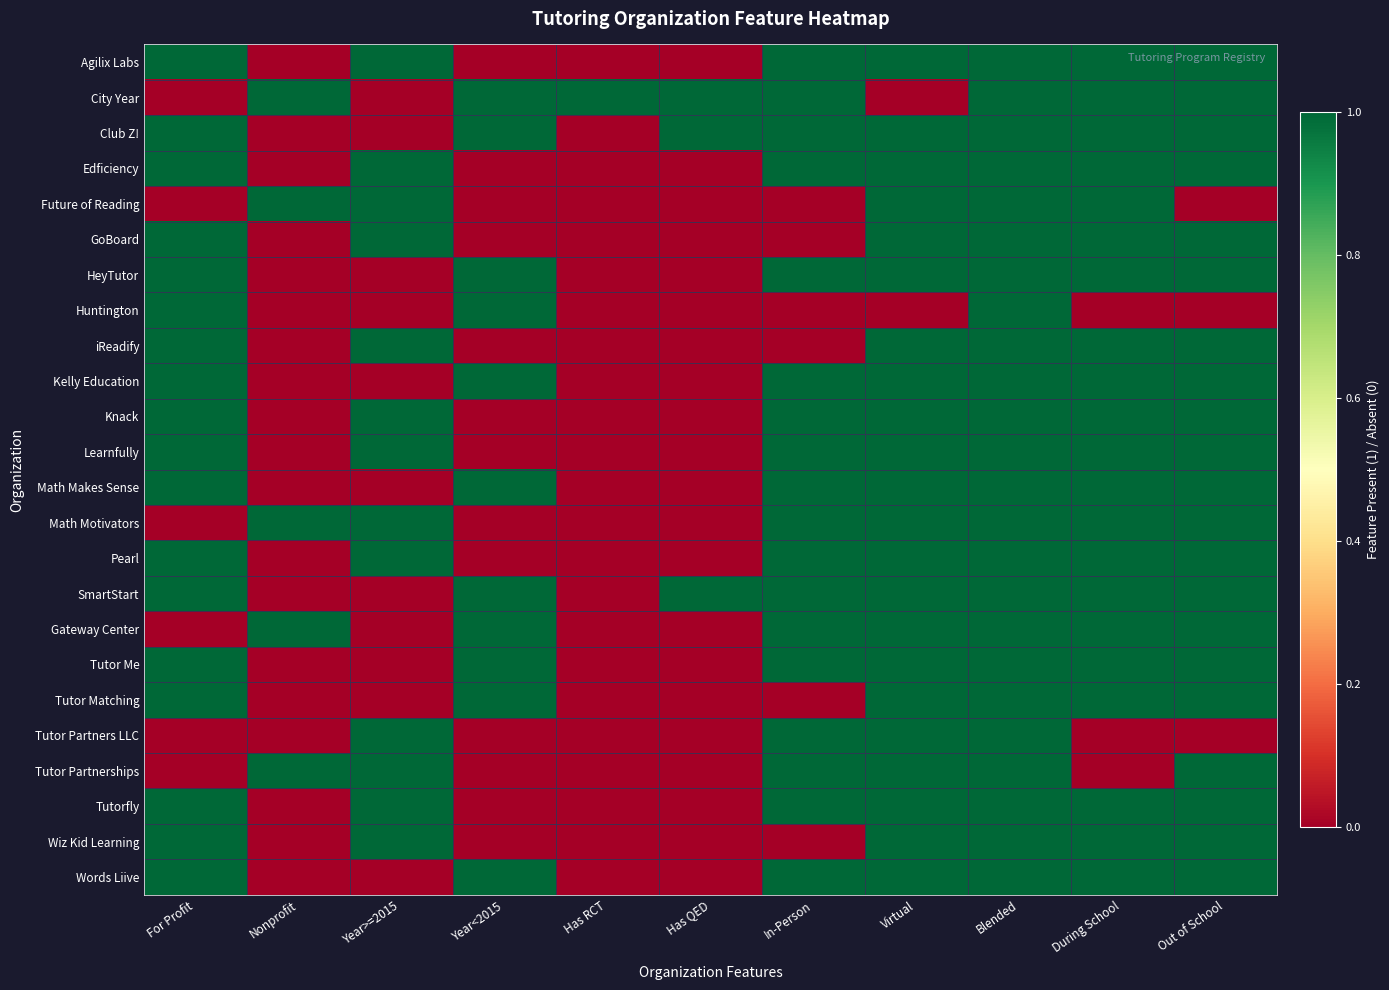

At which category is the sum across all series the highest?

Blended